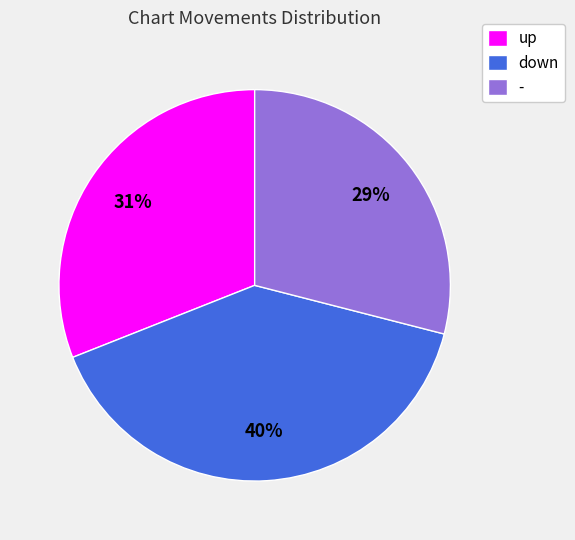

To the nearest percent, what is the difference between the largest and smallest slice percentages?

11%